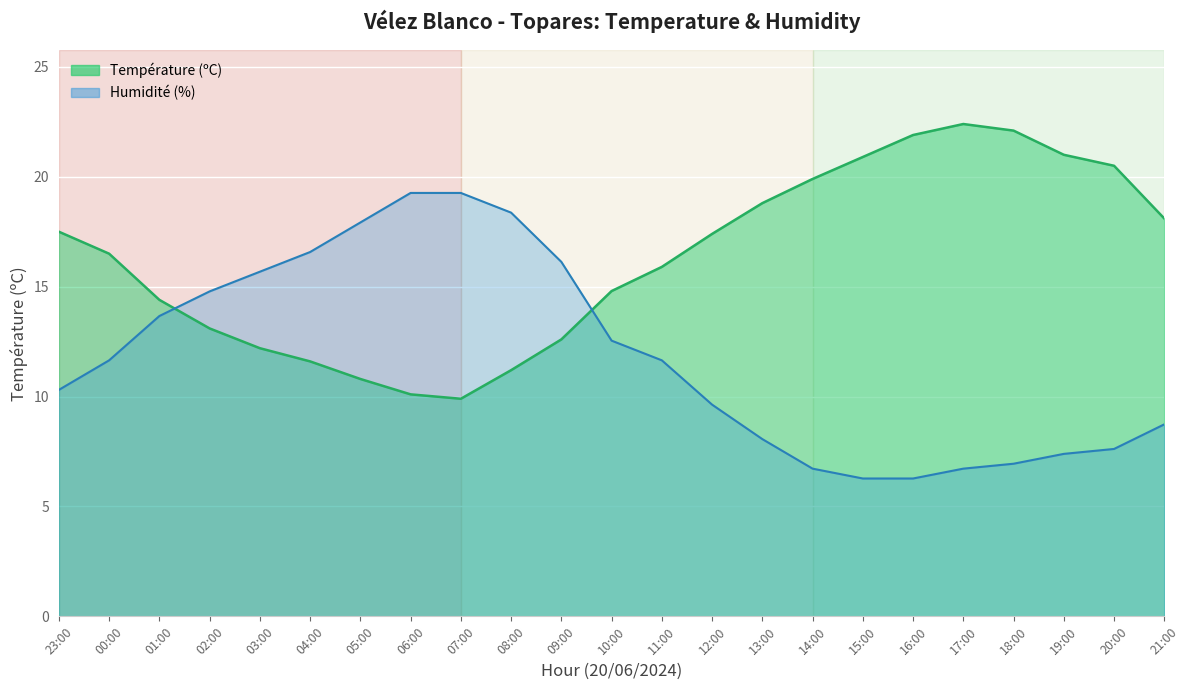

Reading left to right, transcribe all the data shown in this chart.

Température (ºC): 23:00=17.5	00:00=16.5	01:00=14.4	02:00=13.1	03:00=12.2	04:00=11.6	05:00=10.8	06:00=10.1	07:00=9.9	08:00=11.2	09:00=12.6	10:00=14.8	11:00=15.9	12:00=17.4	13:00=18.8	14:00=19.9	15:00=20.9	16:00=21.9	17:00=22.4	18:00=22.1	19:00=21.0	20:00=20.5	21:00=18.1
Humidité (%): 23:00=10.3	00:00=11.6	01:00=13.7	02:00=14.8	03:00=15.7	04:00=16.6	05:00=17.9	06:00=19.3	07:00=19.3	08:00=18.4	09:00=16.1	10:00=12.5	11:00=11.6	12:00=9.6	13:00=8.1	14:00=6.7	15:00=6.3	16:00=6.3	17:00=6.7	18:00=6.9	19:00=7.4	20:00=7.6	21:00=8.7